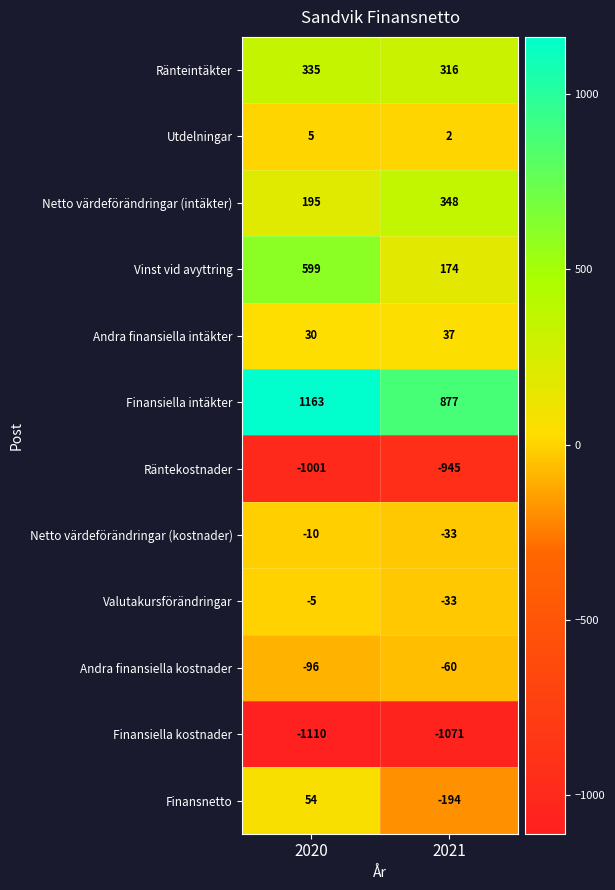

At which label is Vinst vid avyttring closest to 386?

2021